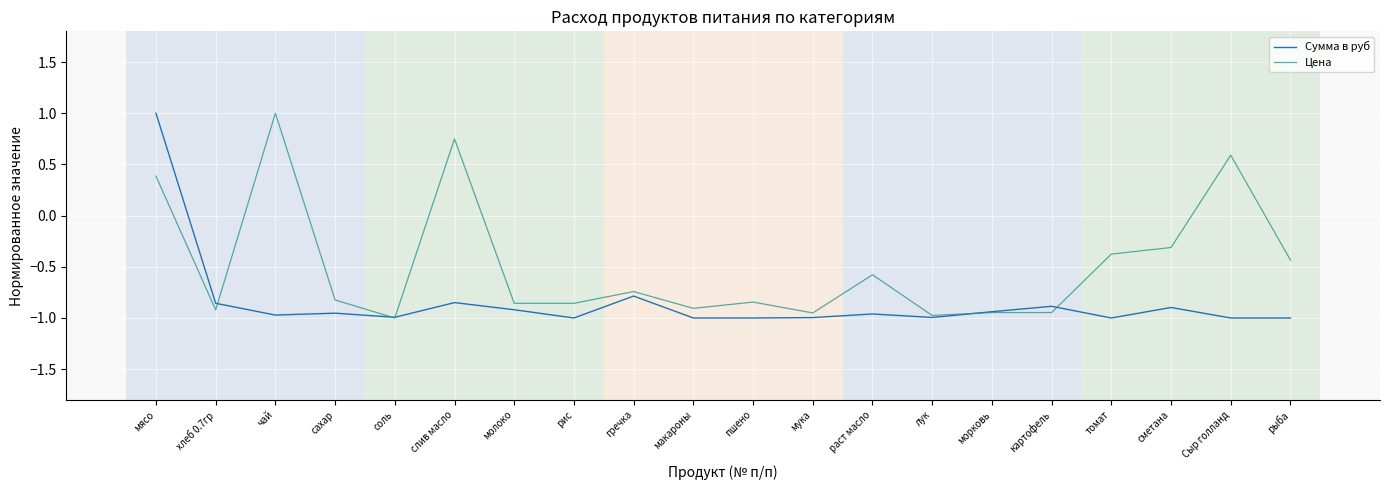

Is it true that Цена equals -0.8 at пшено?

True